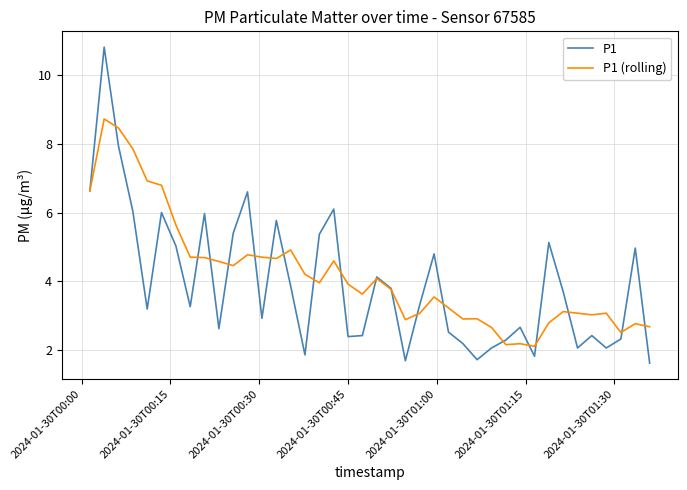

In P1 (rolling), how many points are lower than both neighbors (excluding endpoints)?

10